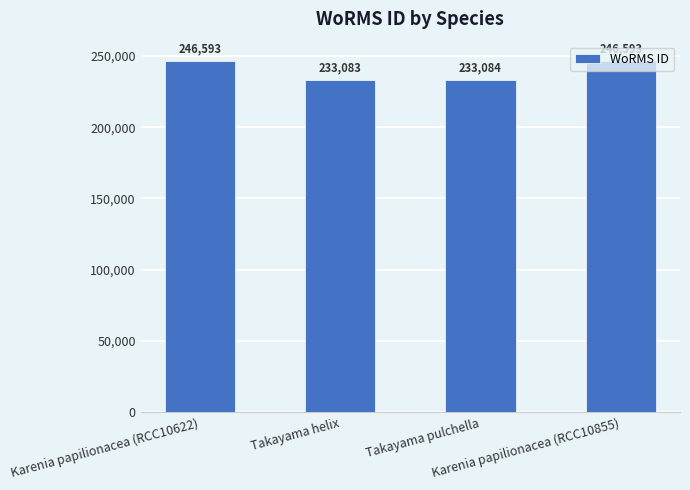

What is the smallest value displayed?

233083